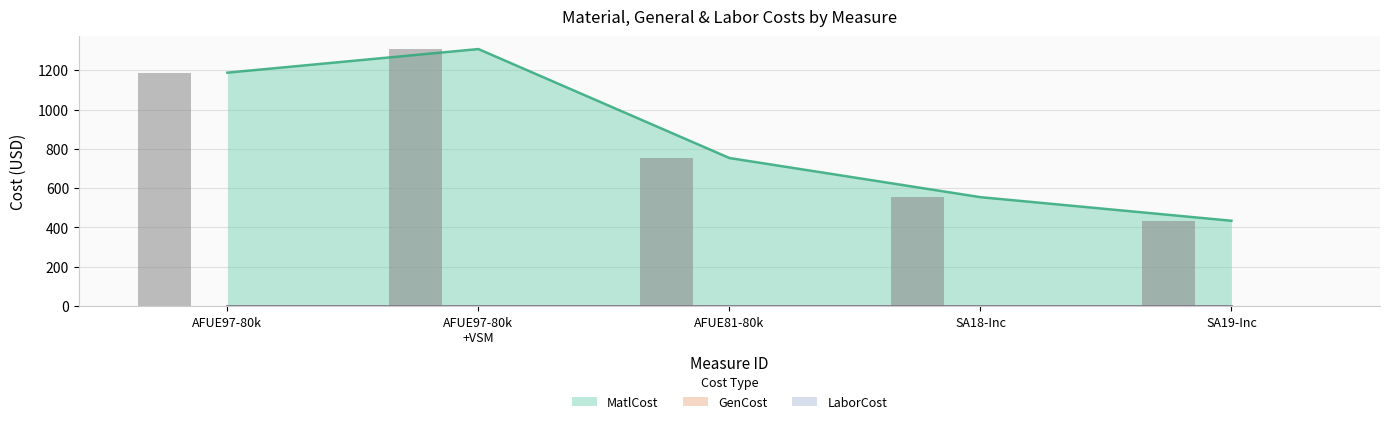

At which label is MatlCost closest to 870?

AFUE81-80k